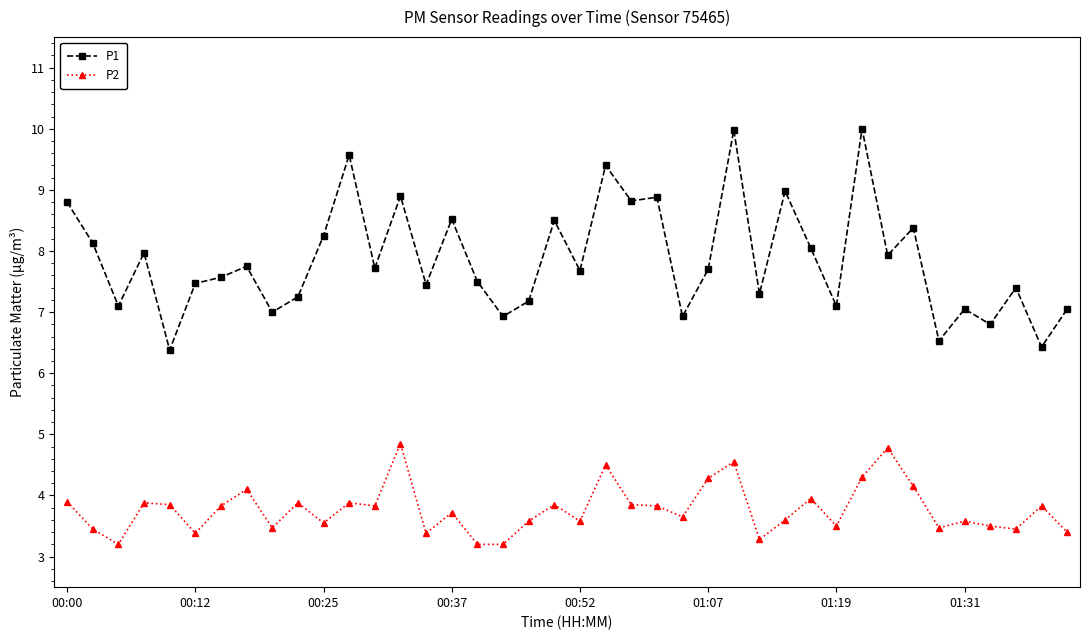

True or false: P2 has more than 2 points higher than both neighbors.

True